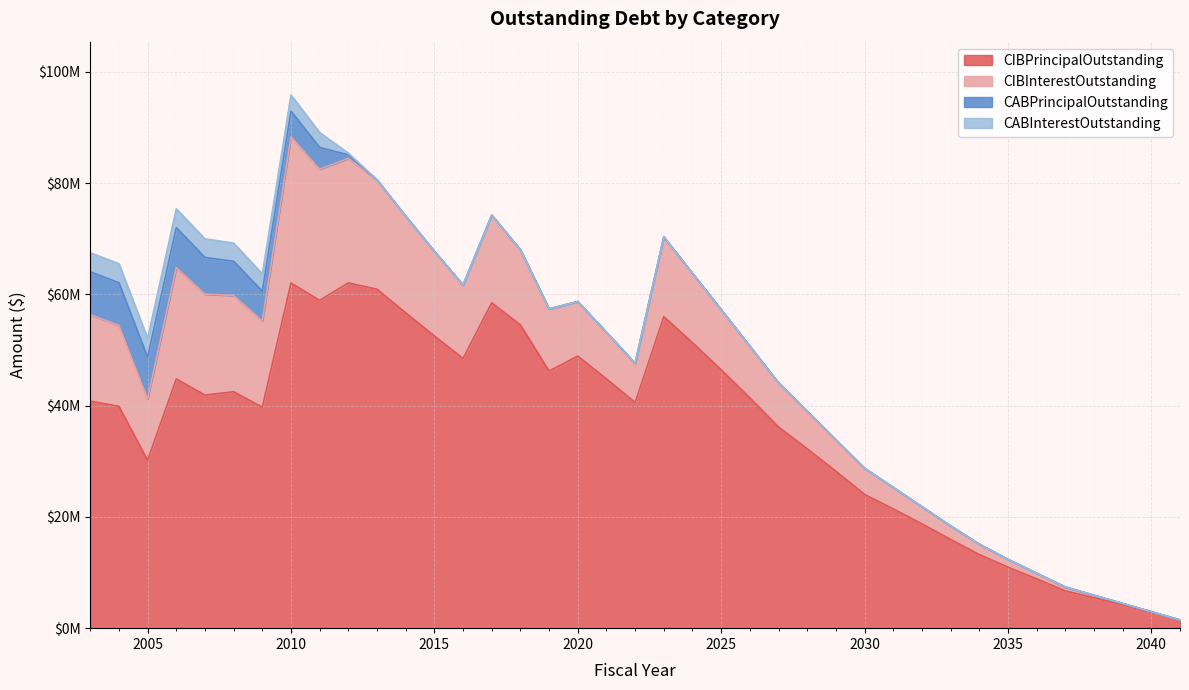

True or false: CIBPrincipalOutstanding and CABPrincipalOutstanding intersect in this chart.

False